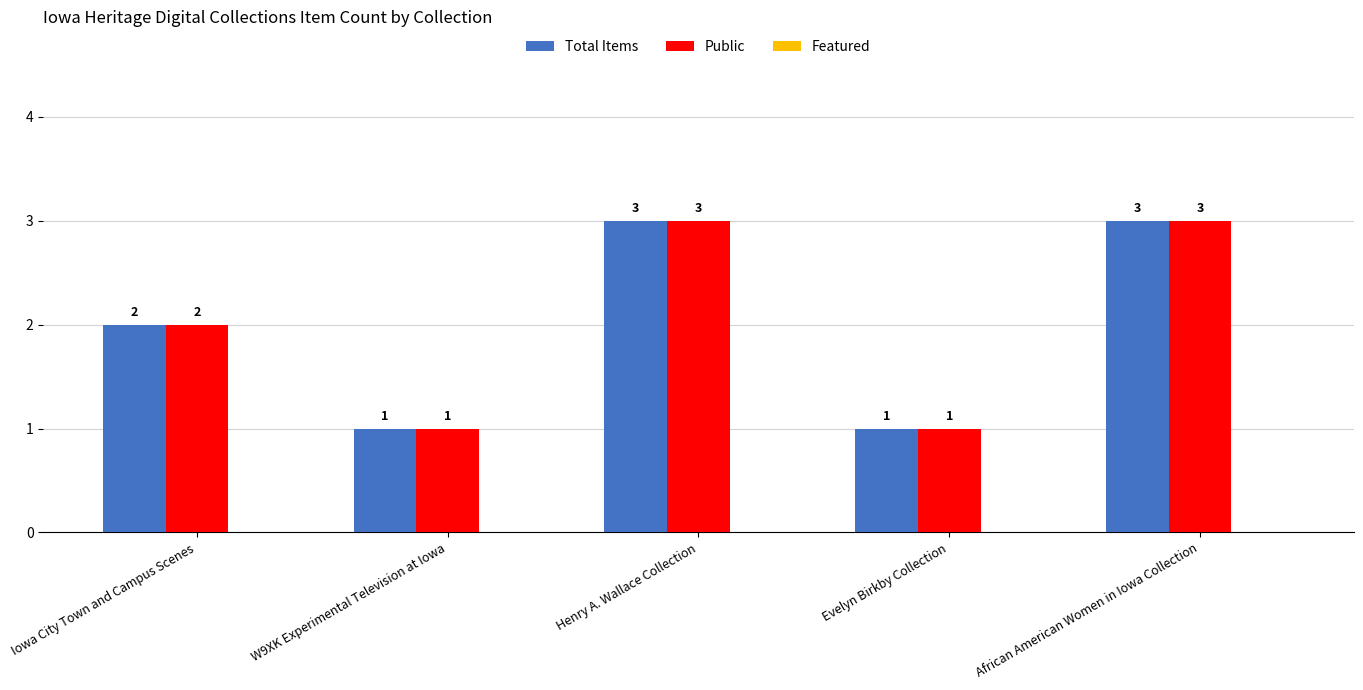

What is the greatest value displayed?

3